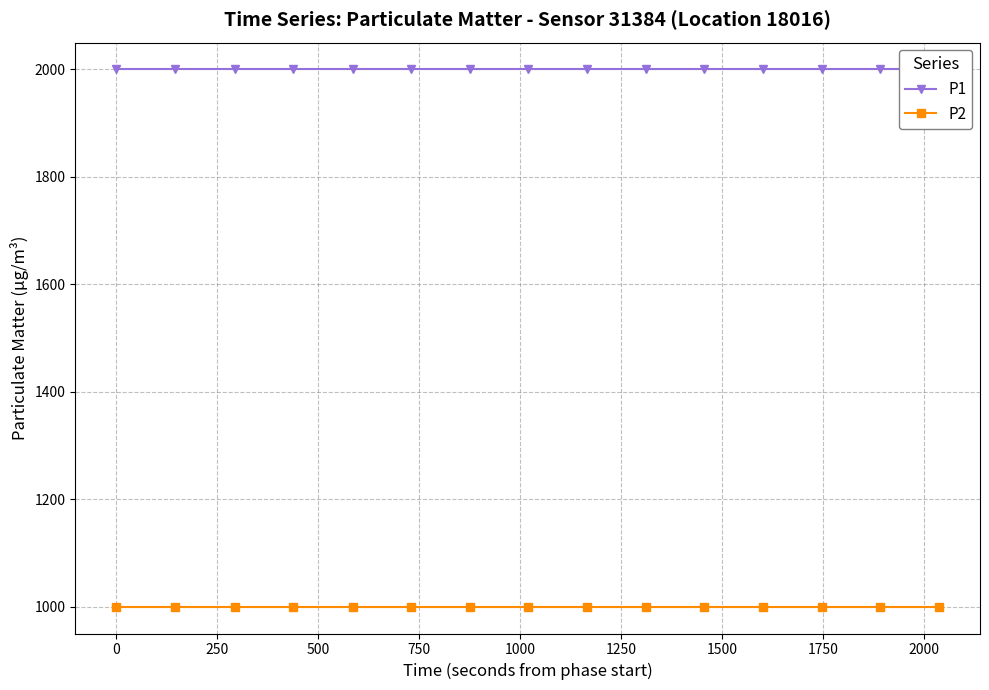

Is it true that P1 equals 1999.9 at 1500?

True